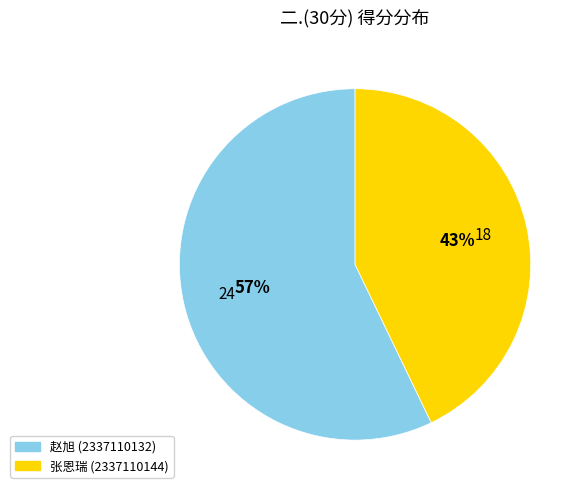

To the nearest percent, what is the average slice percentage?

50%